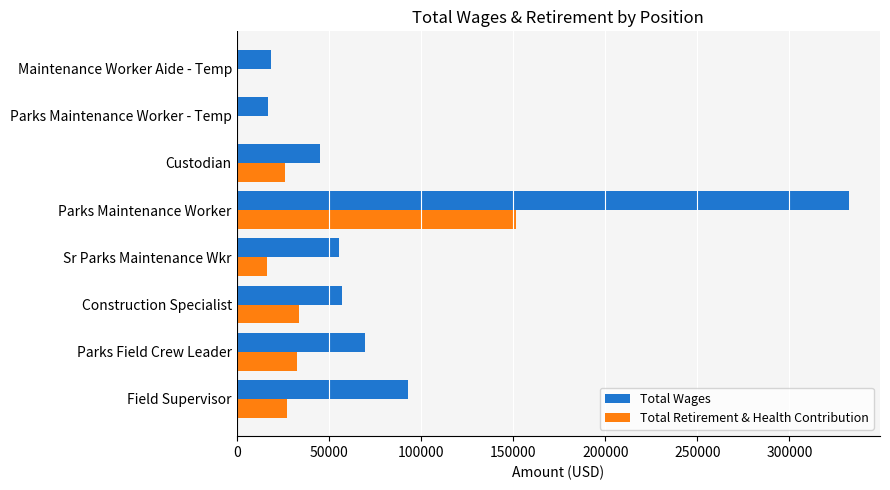

The value of Total Wages at Field Supervisor is 157086. True or false?

False